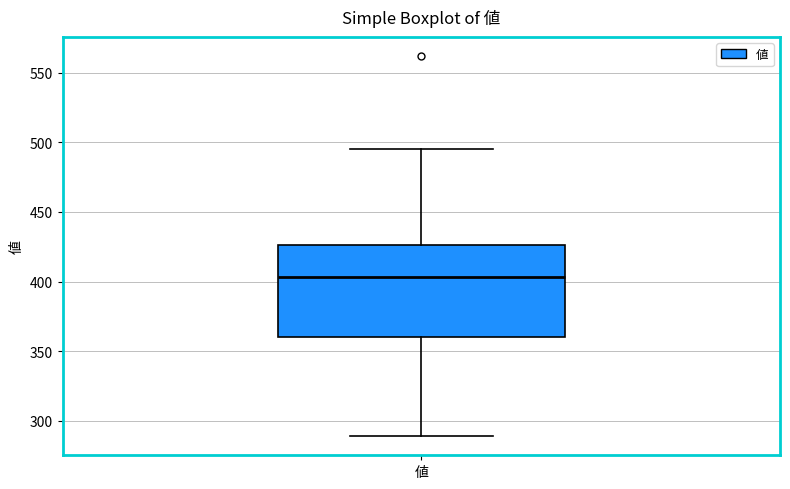

Where does the median line of the box for 値 sit on the y-axis? The values are not printed on the chart, so give them approximately, as read against the axis.

405